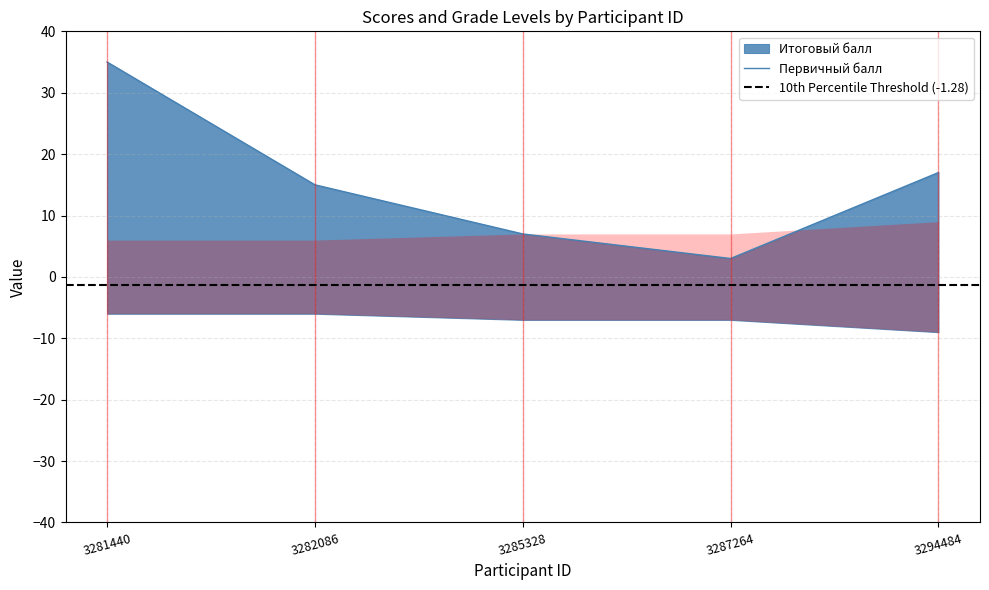

Reading right to left, extract all data points from this chart.

Итоговый балл: 17	3	7	15	35
Первичный балл: 17	3	7	15	35
Параллель: 9	7	7	6	6
Класс: 9	7	7	6	6